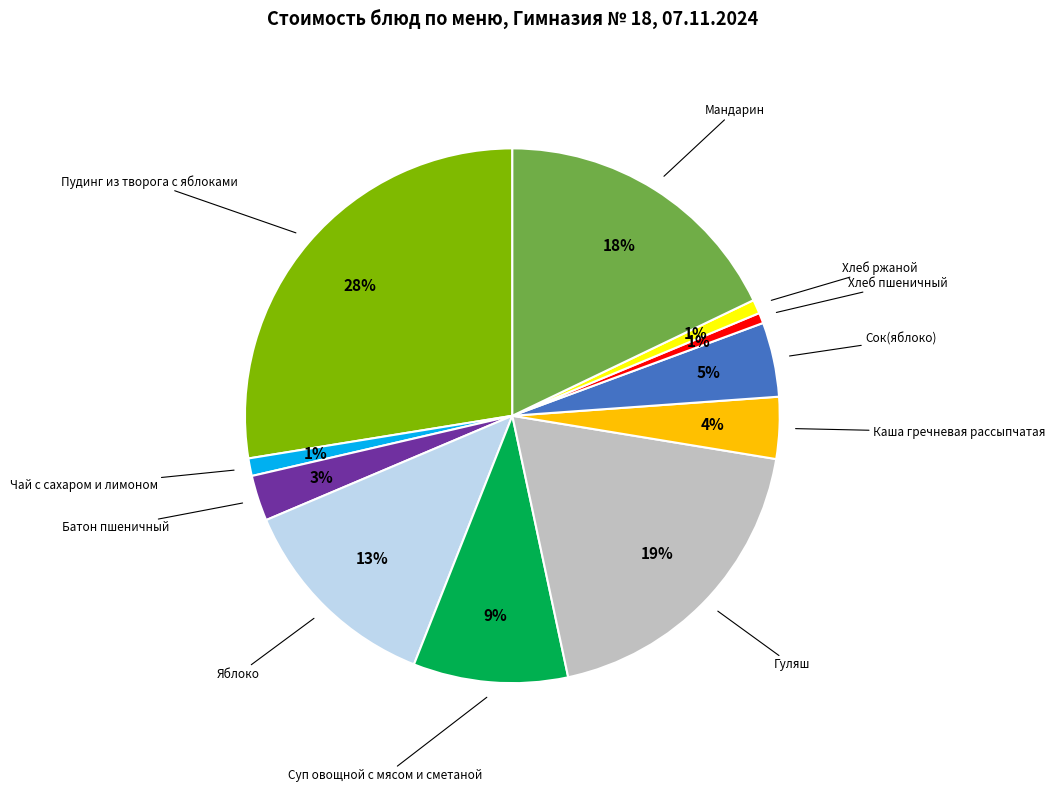

Between Каша гречневая рассыпчатая and Суп овощной с мясом и сметаной, which is larger?

Суп овощной с мясом и сметаной